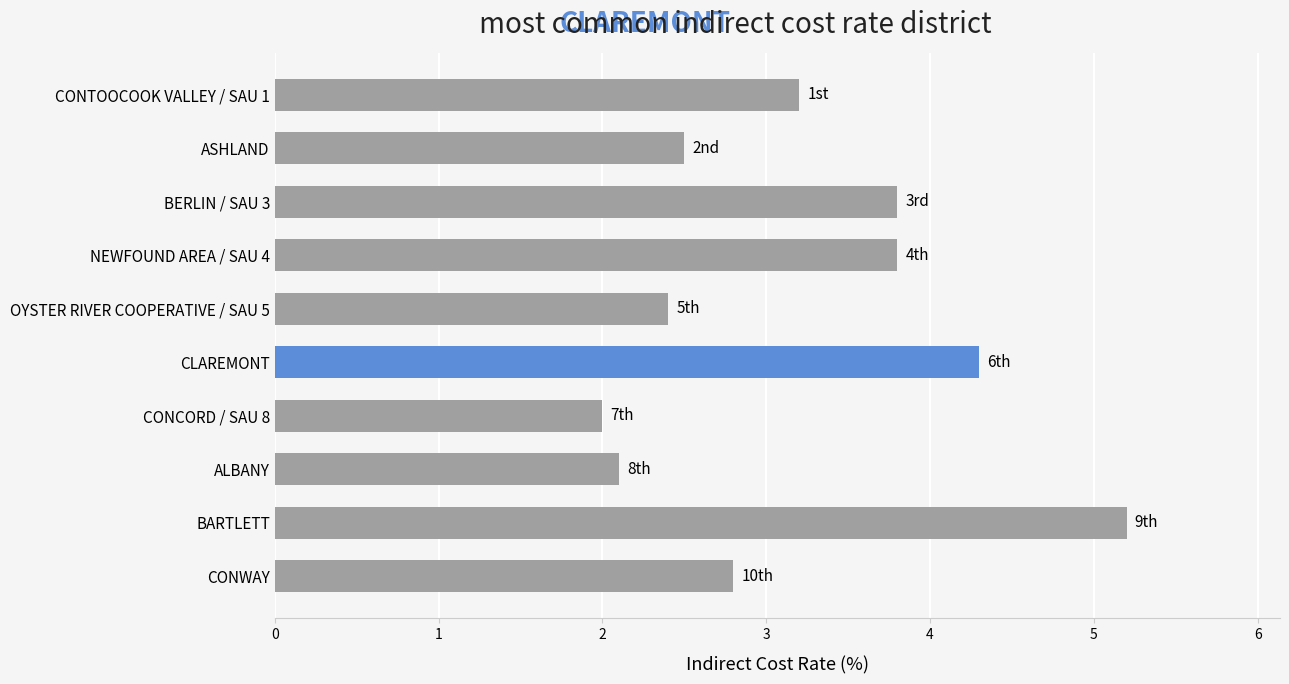

How many bars are there in total?

10